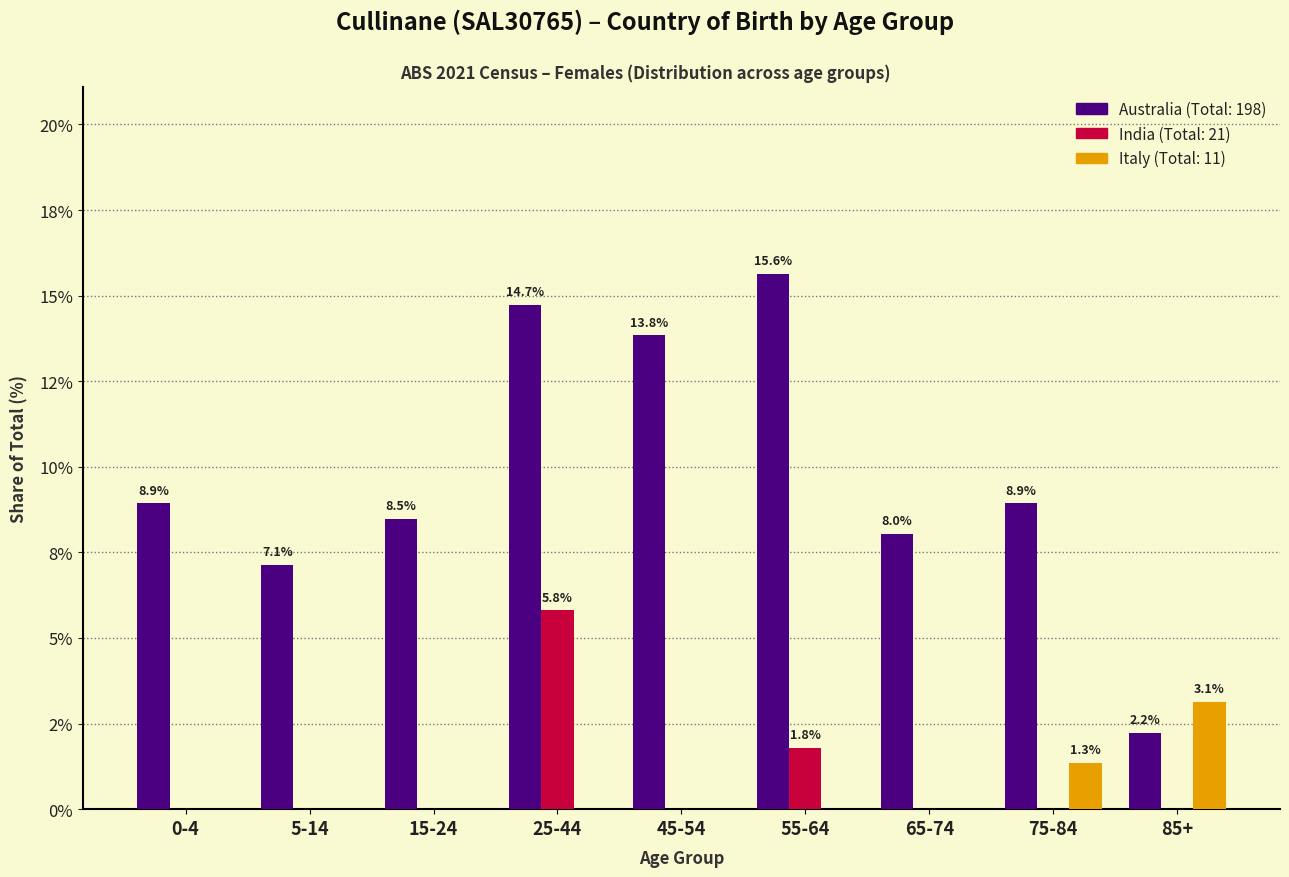

Are the bars grouped side by side (vs. stacked)?

Yes